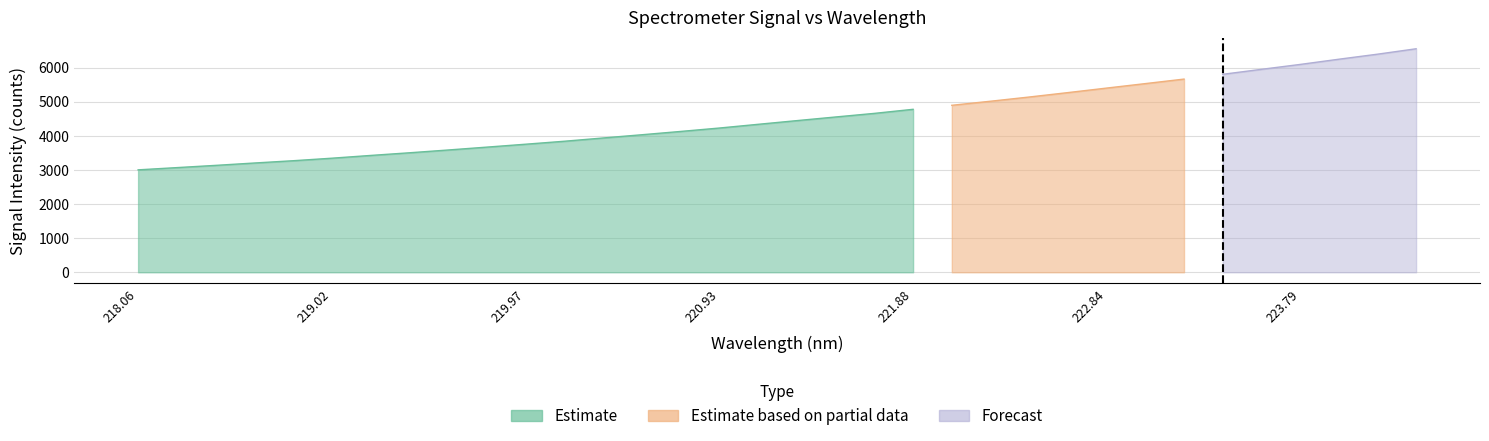

What is the difference between the Estimate values at 223.408 and 224.1709?

589.3